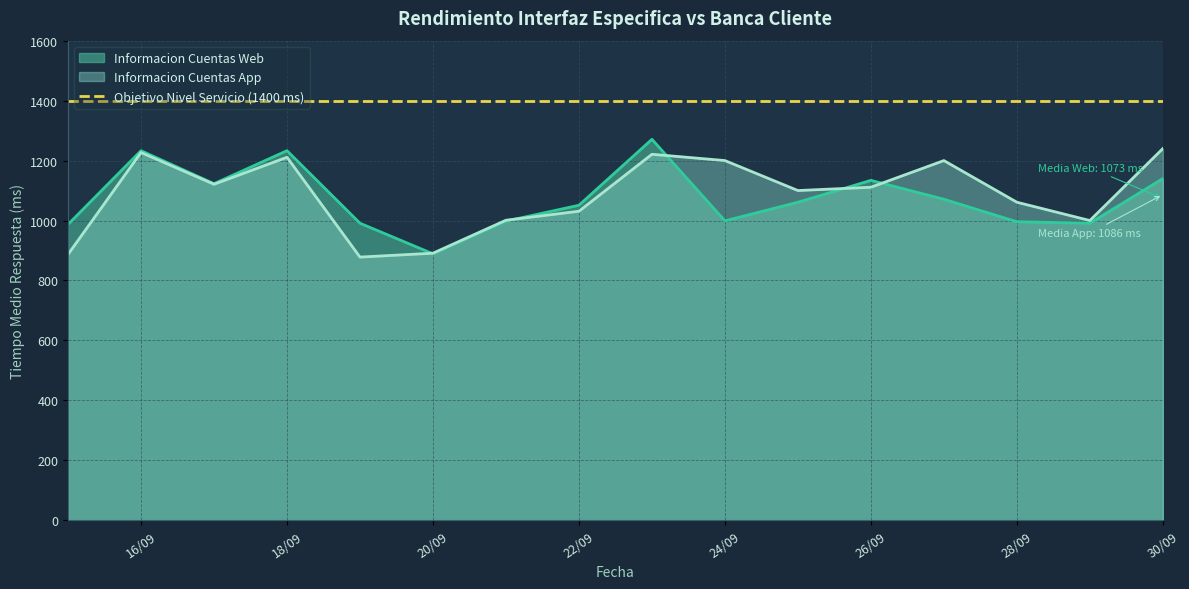

Read the Informacion Cuentas Web value at 28/09.

996